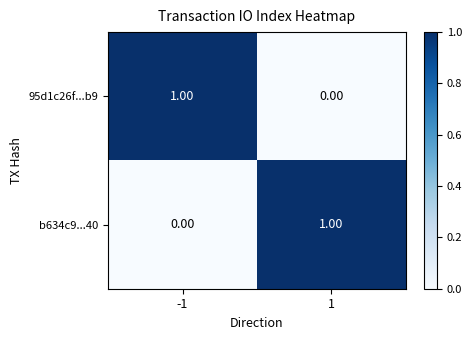

Is the value of b634c9...40 at -1 greater than the value of 95d1c26f...b9 at -1?

No